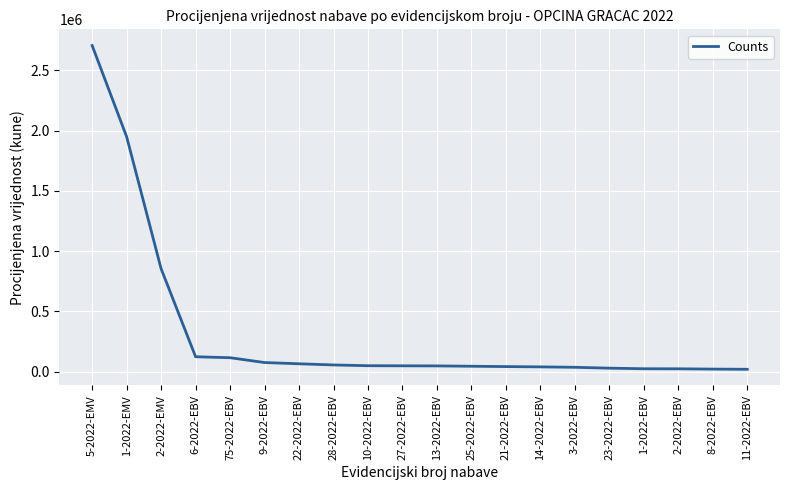

Which label corresponds to the largest value in the chart?

5-2022-EMV